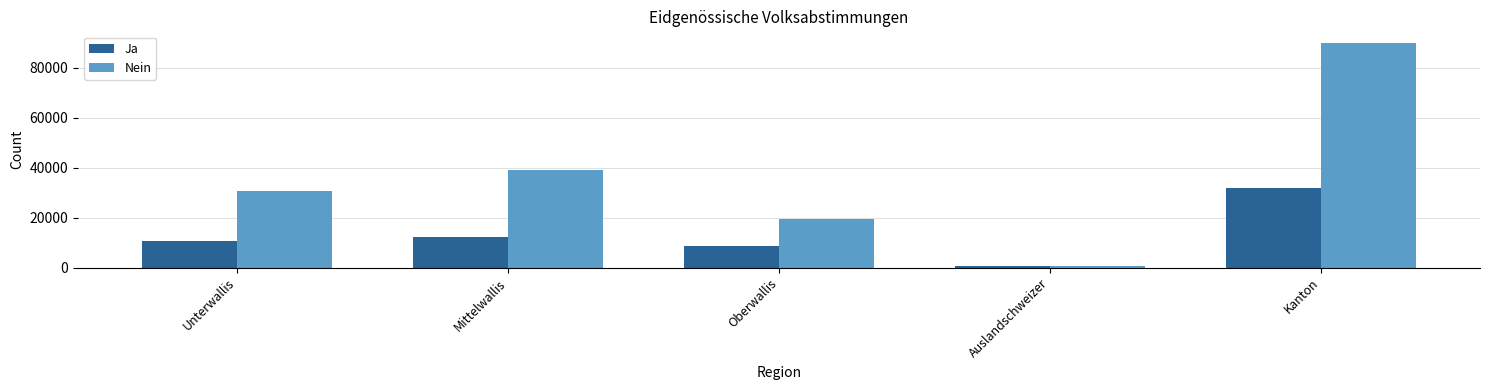

How many data points in Ja are less than 10649?

2